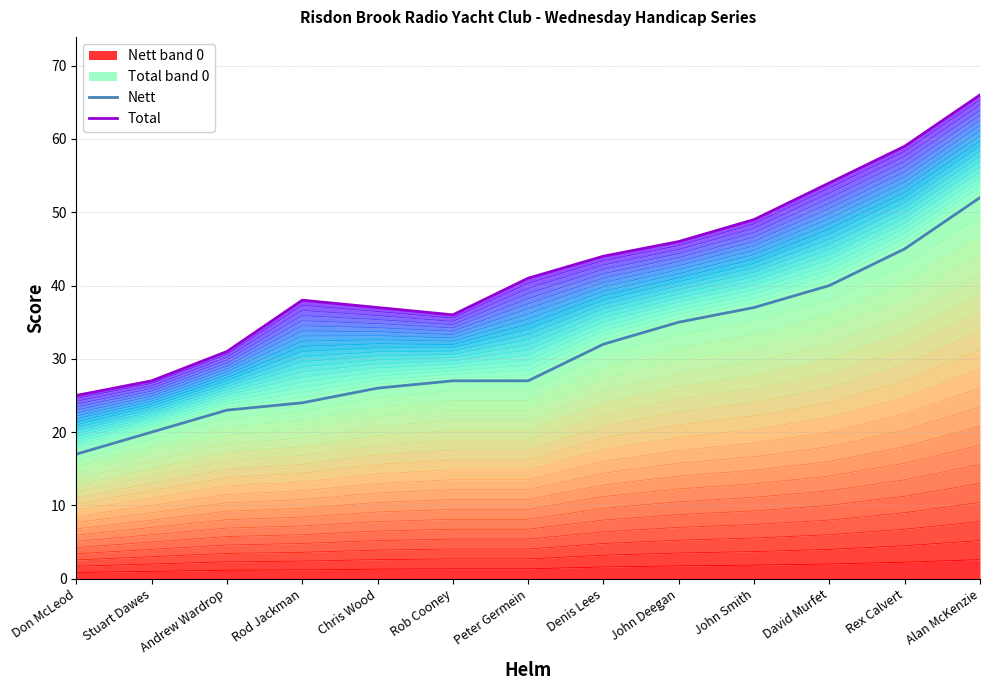

True or false: Nett has a value of 32 at Denis Lees.

True